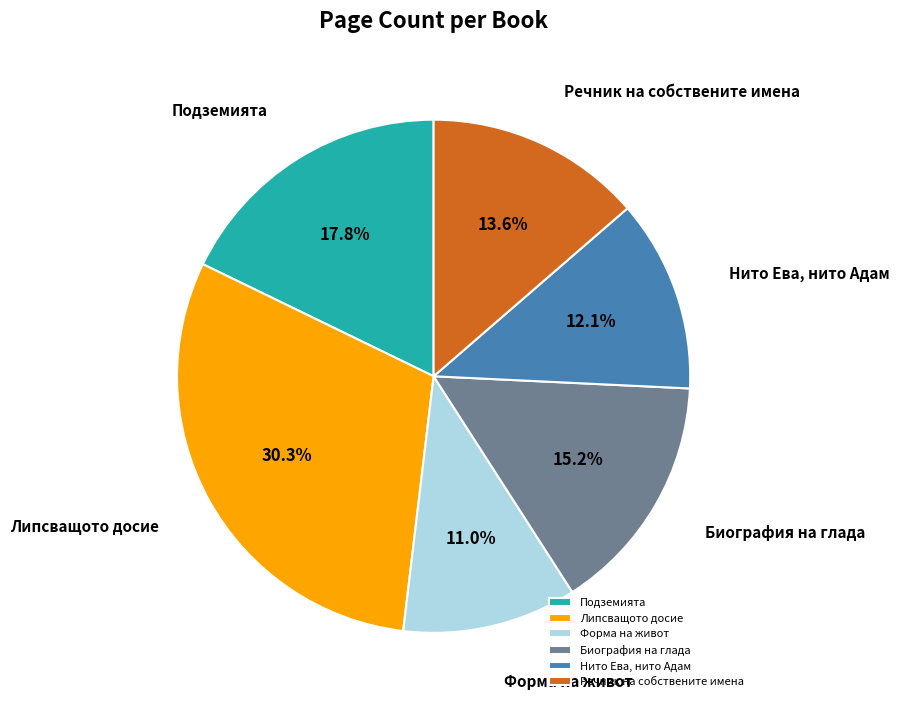

To the nearest percent, what is the difference between the Форма на живот and Нито Ева, нито Адам slice percentages?

1%